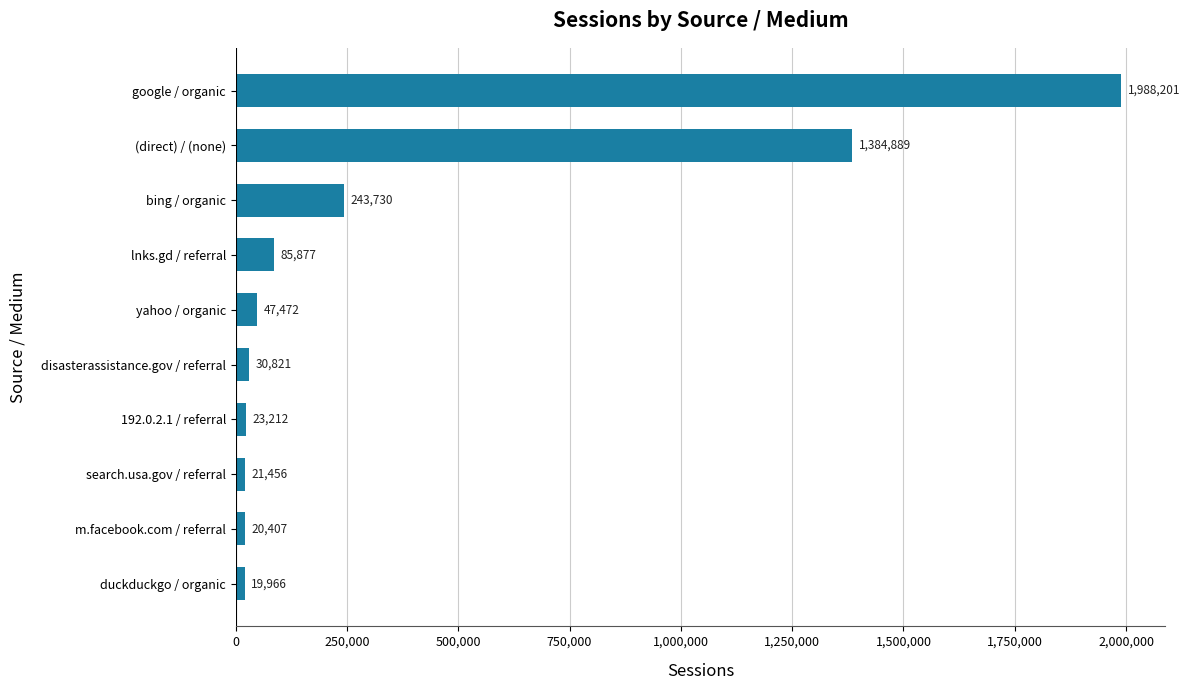

The chart shows a value of 243730 at bing / organic. True or false?

True